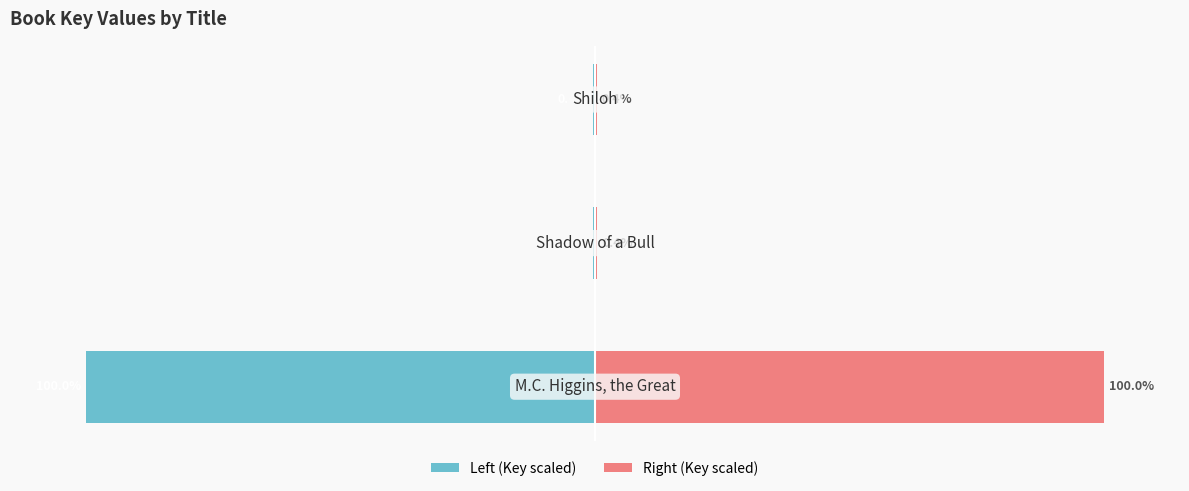

Is it true that Left (Key scaled) equals -0.6 at −100?

False